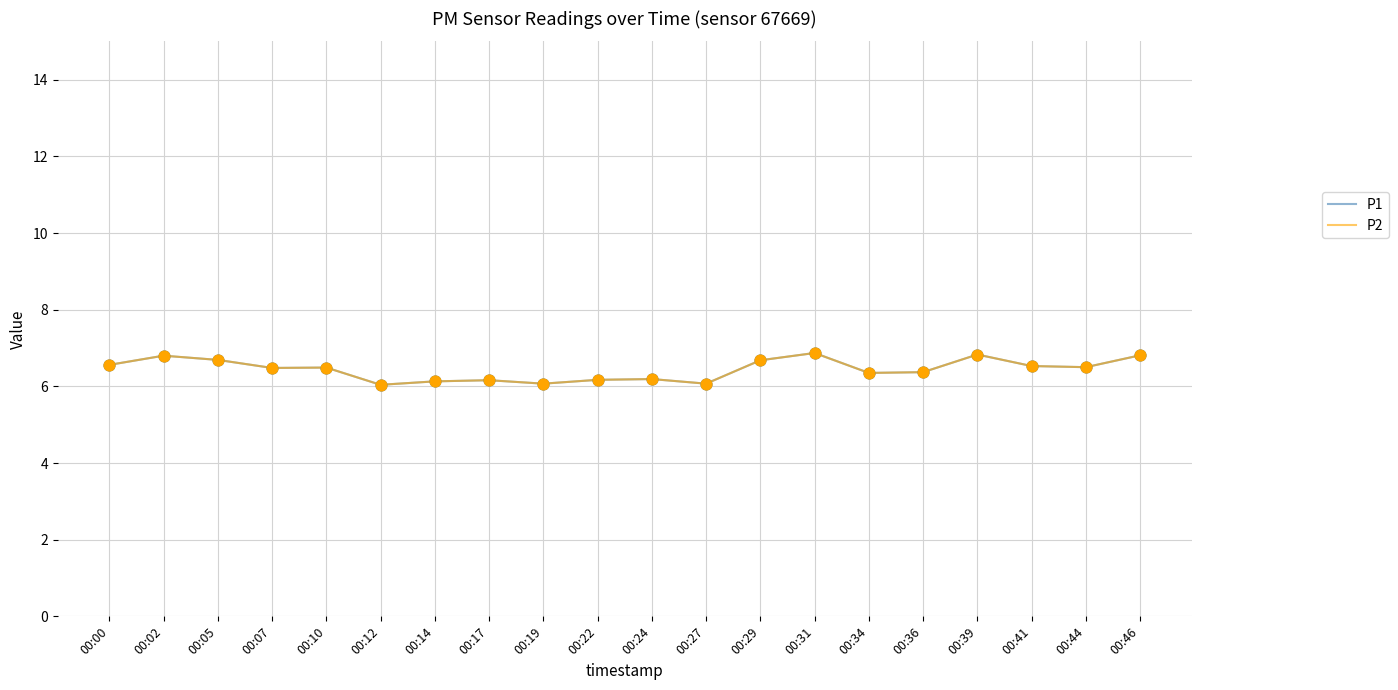

Does the chart have visible grid lines?

Yes